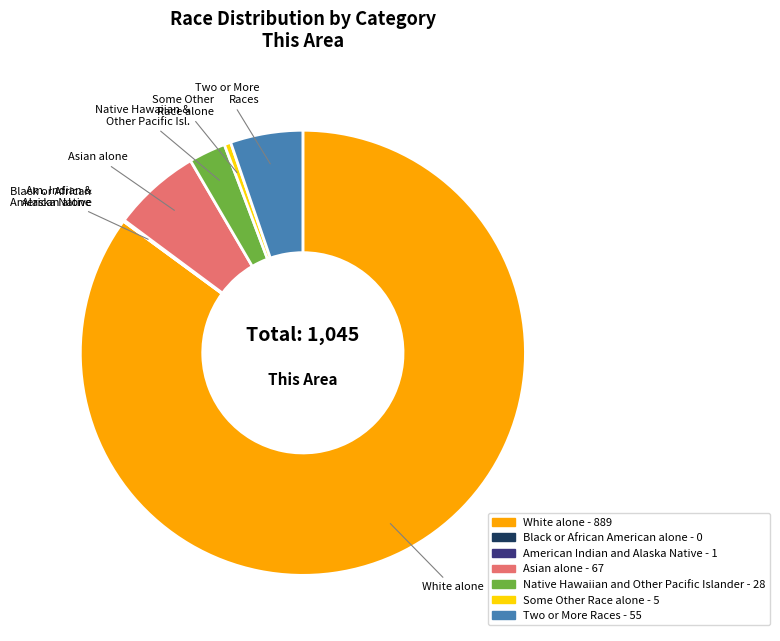

Is the sum of Native Hawaiian and Other Pacific Islander and Asian alone greater than half?

No